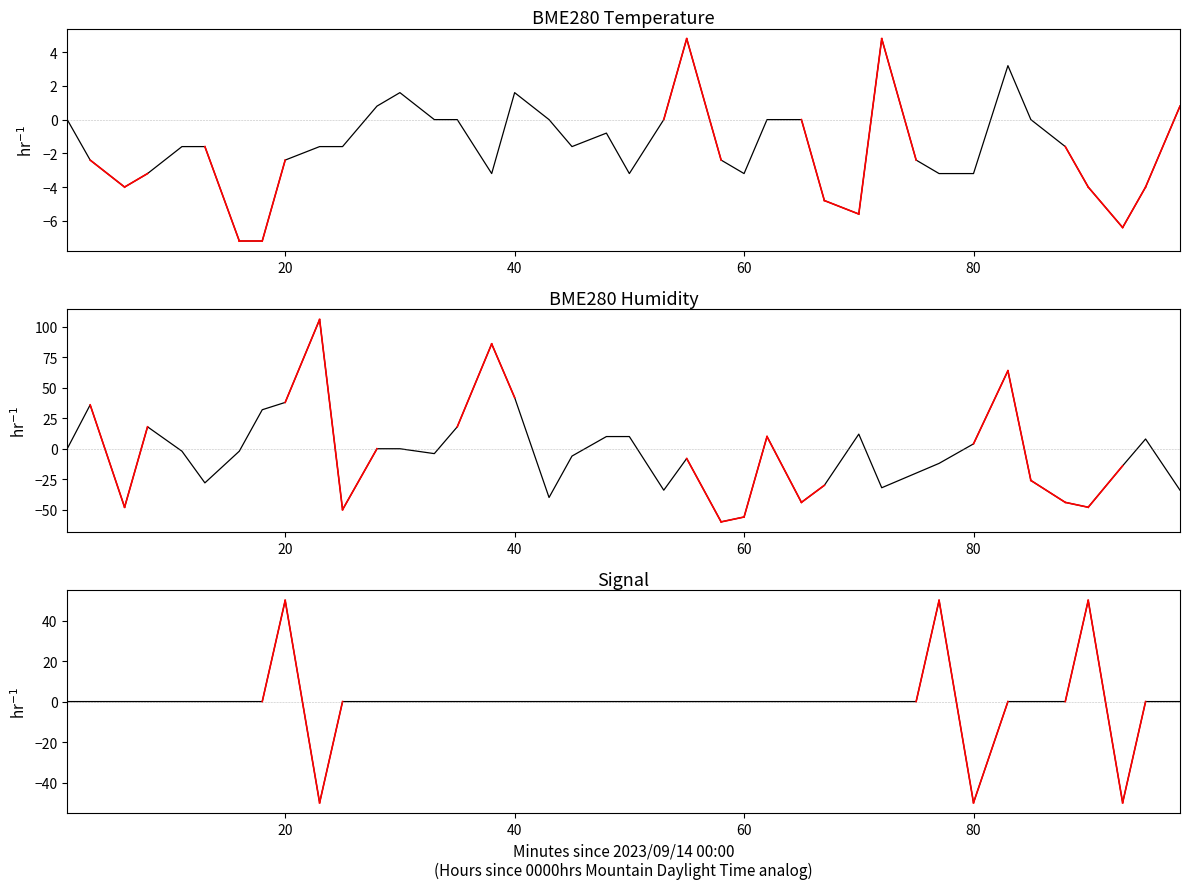

Does the chart have visible grid lines?

No